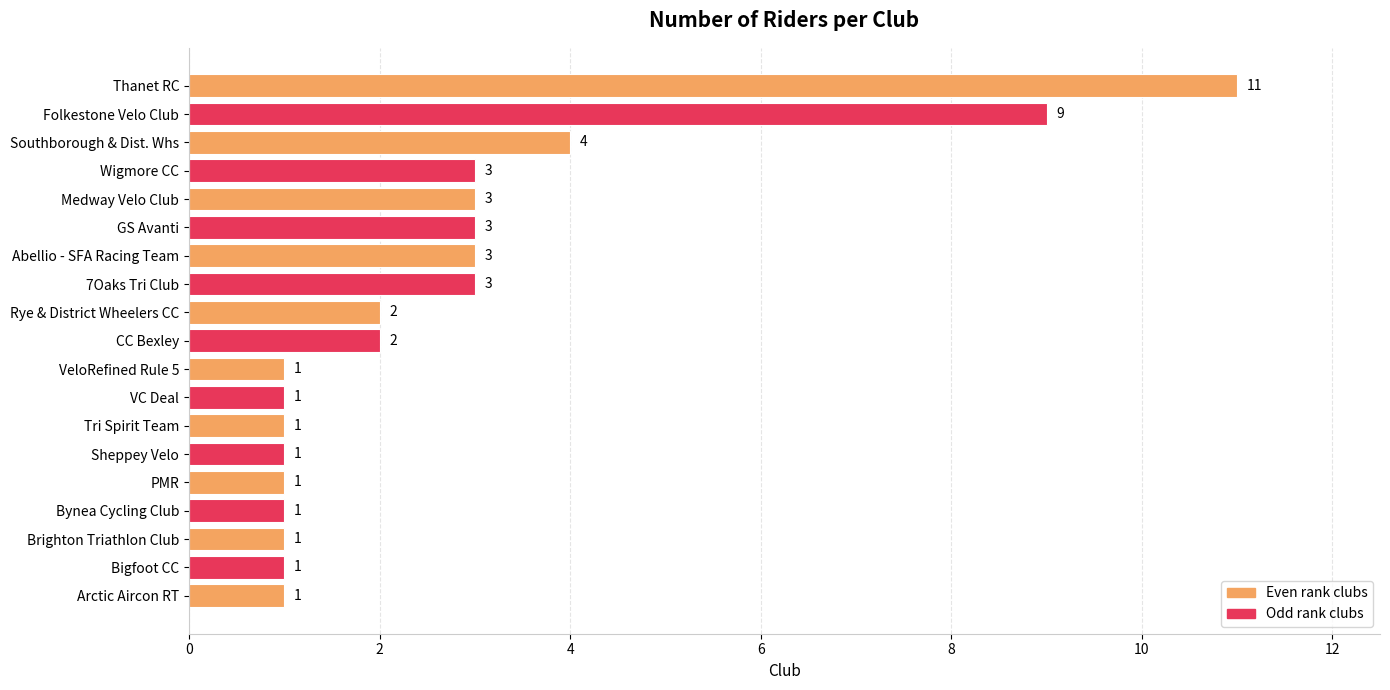

What is the maximum value shown in the chart?

11